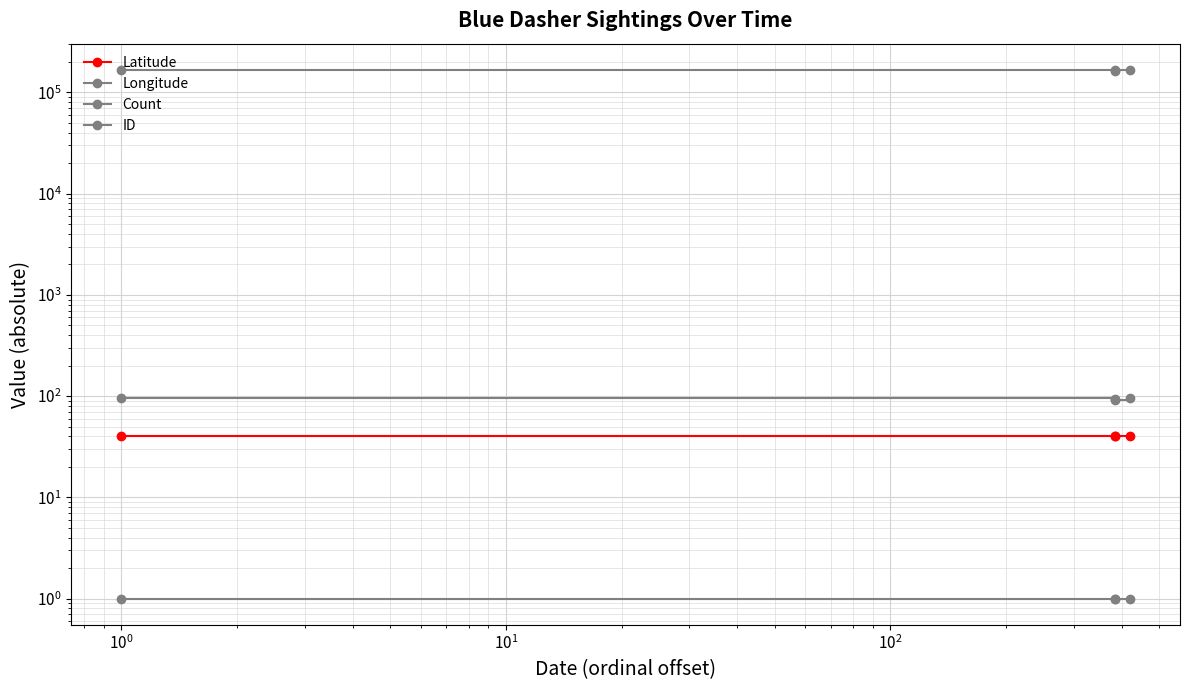

How many values in the ID series exceed 166117?

1